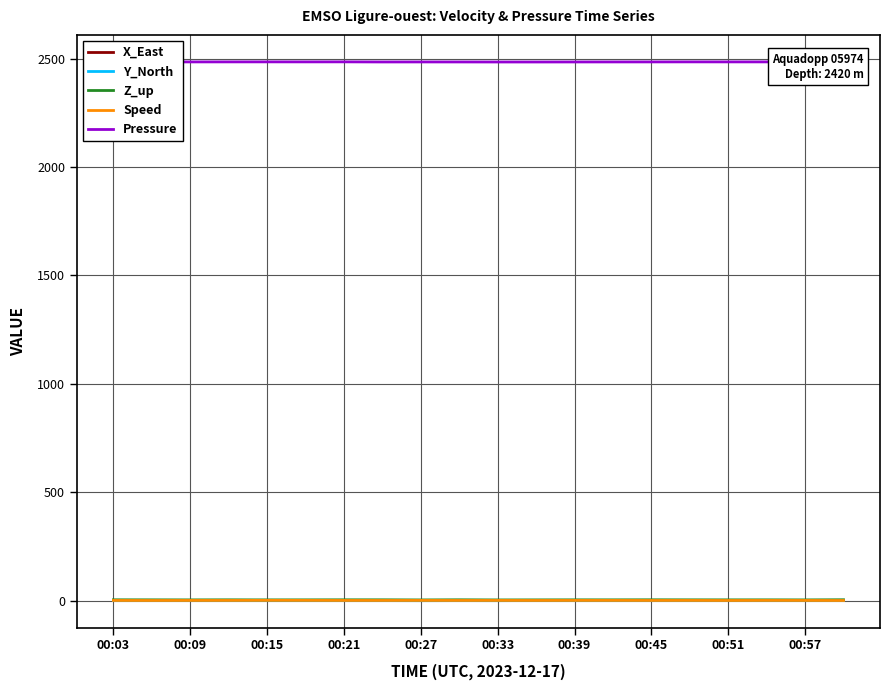

Rank the series at 15 from lowest to highest value.

Y_North, X_East, Speed, Z_up, Pressure